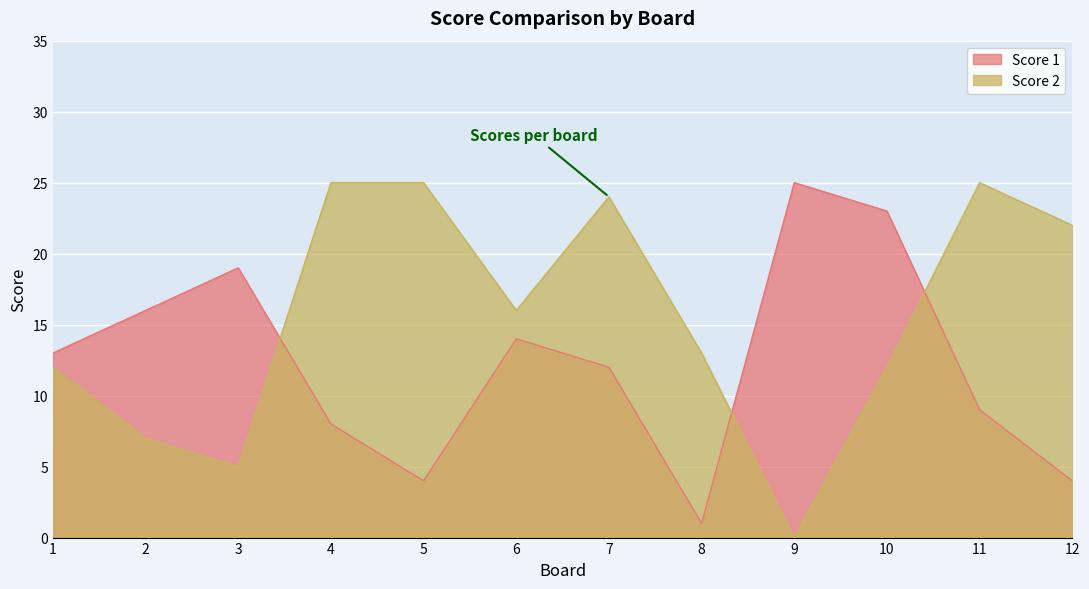

True or false: Score 1 has a value of 25 at 9.

True